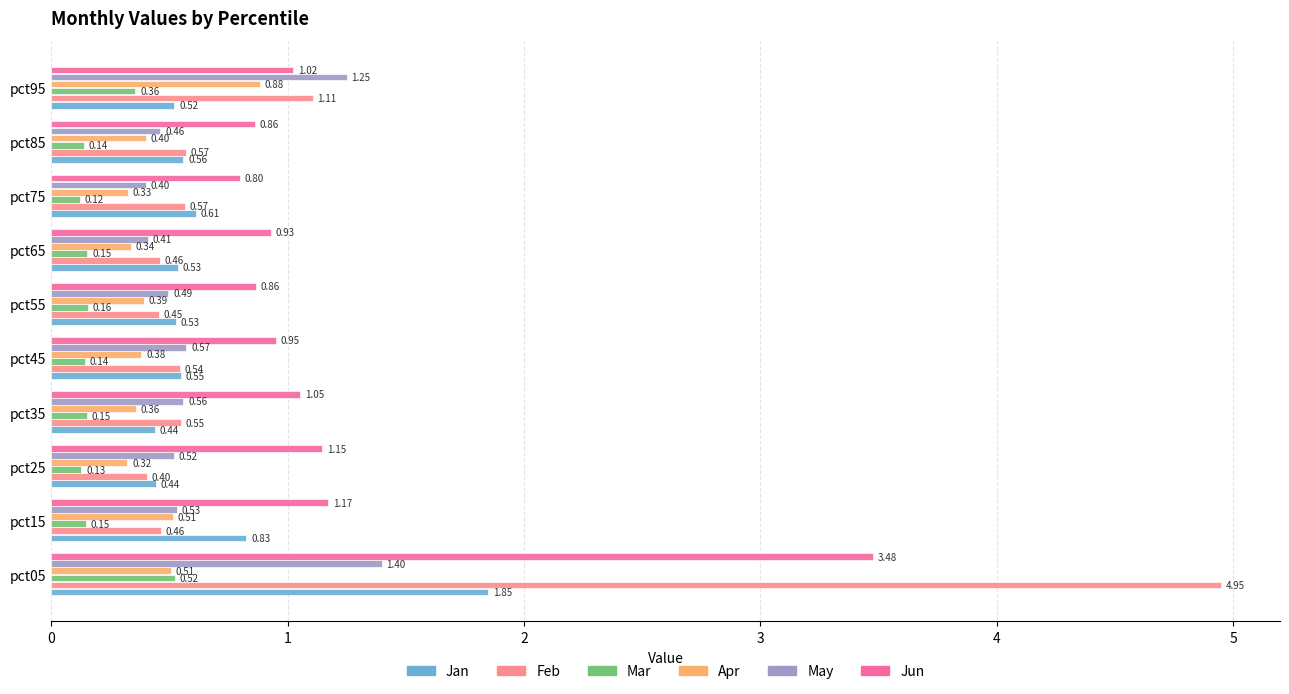

At which category is the sum across all series the highest?

pct05